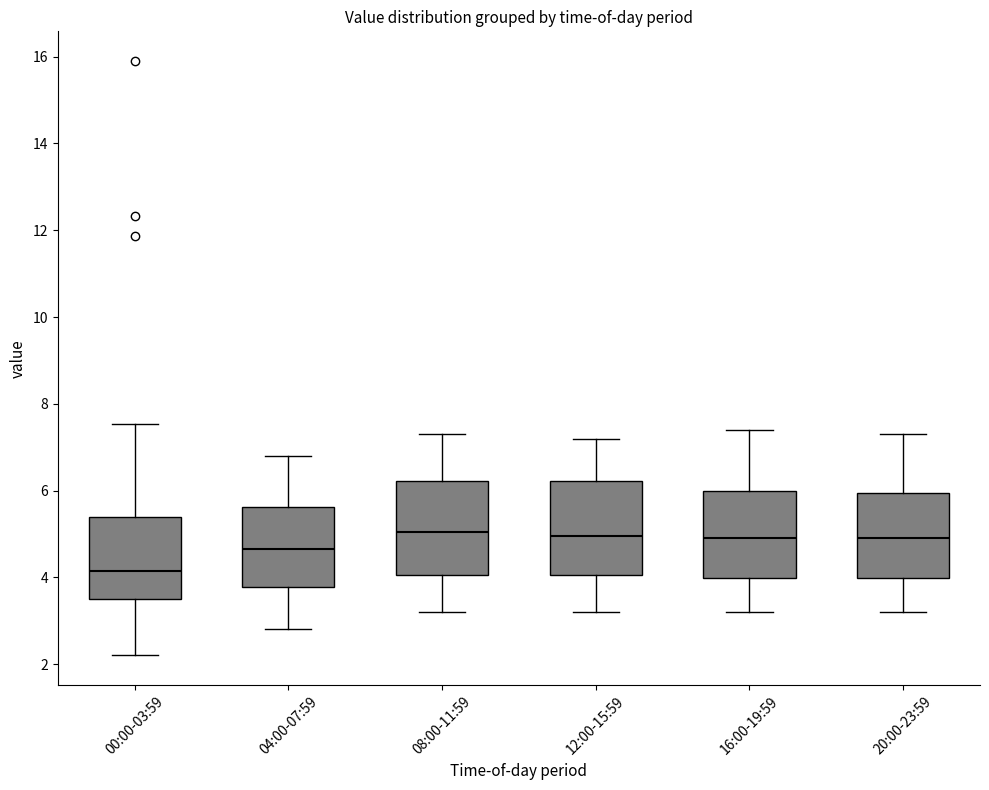

Where does the upper whisker of the box for 20:00-23:59 end on the y-axis? The values are not printed on the chart, so give them approximately, as read against the axis.

7.4